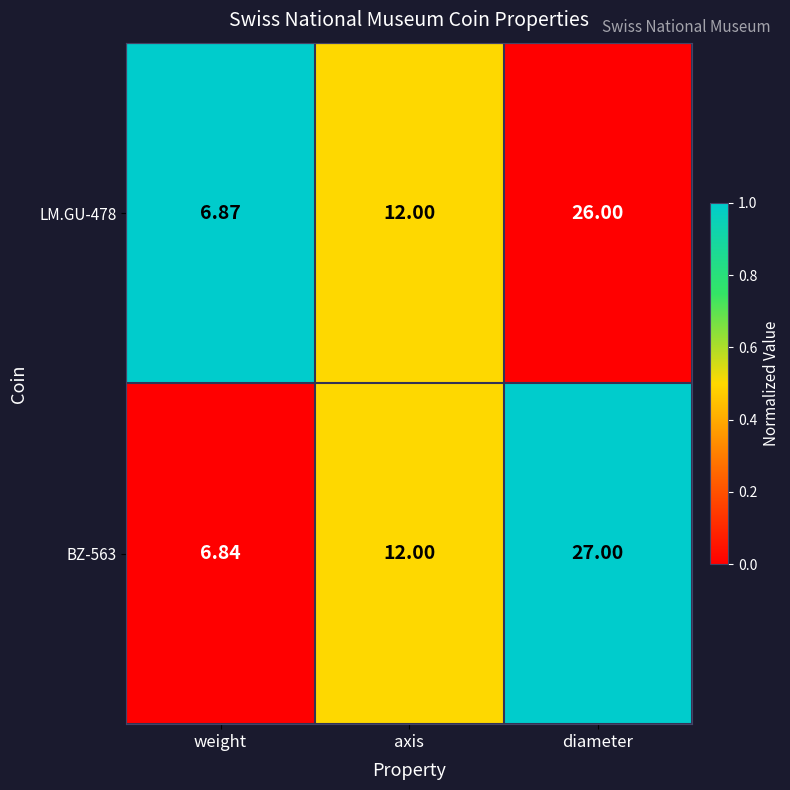

List the labels in order of LM.GU-478 value, largest first.

diameter, axis, weight